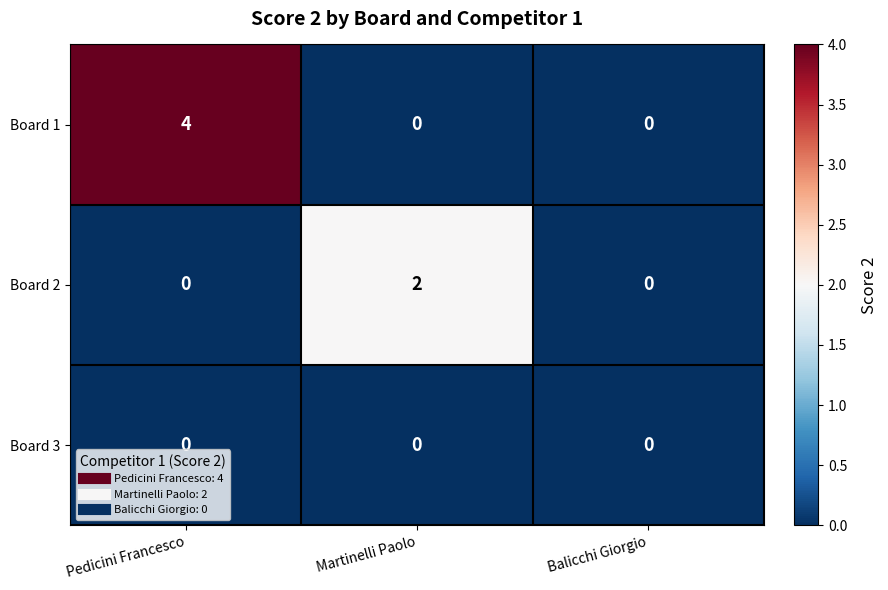

Reading left to right, list all the values displayed in this chart.

Board 1: Pedicini Francesco=4	Martinelli Paolo=0	Balicchi Giorgio=0
Board 2: Pedicini Francesco=0	Martinelli Paolo=2	Balicchi Giorgio=0
Board 3: Pedicini Francesco=0	Martinelli Paolo=0	Balicchi Giorgio=0